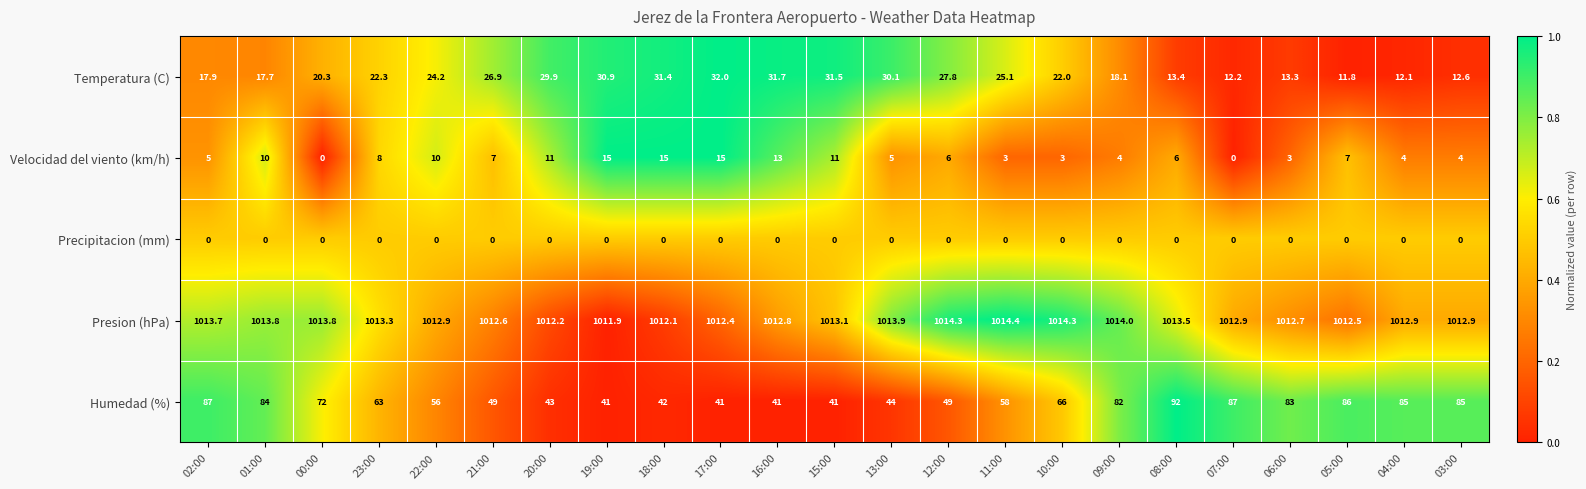

What is the total value across all series at 17:00?

1100.4